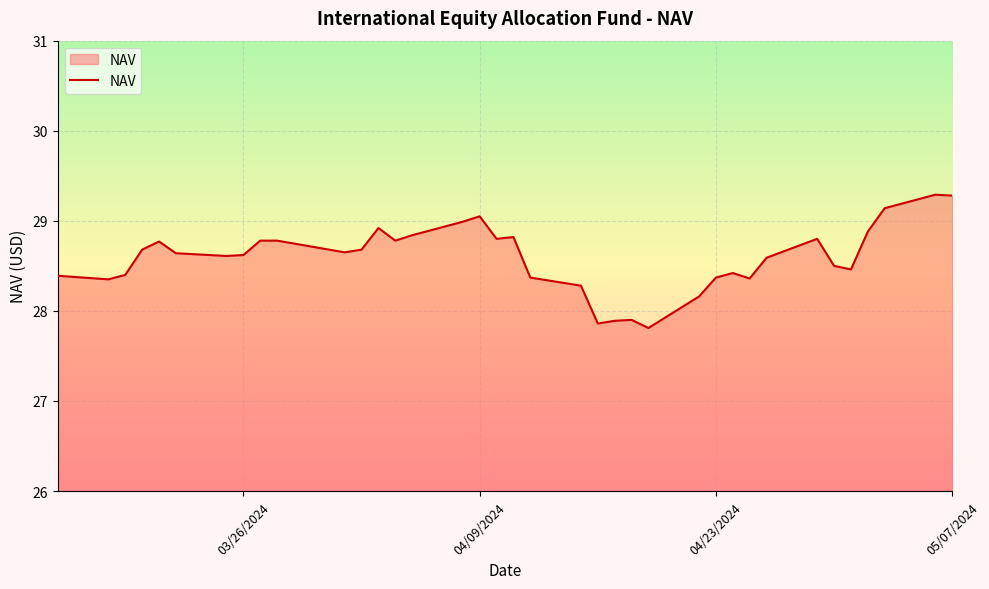

What is the difference between the maximum and minimum values?

1.5